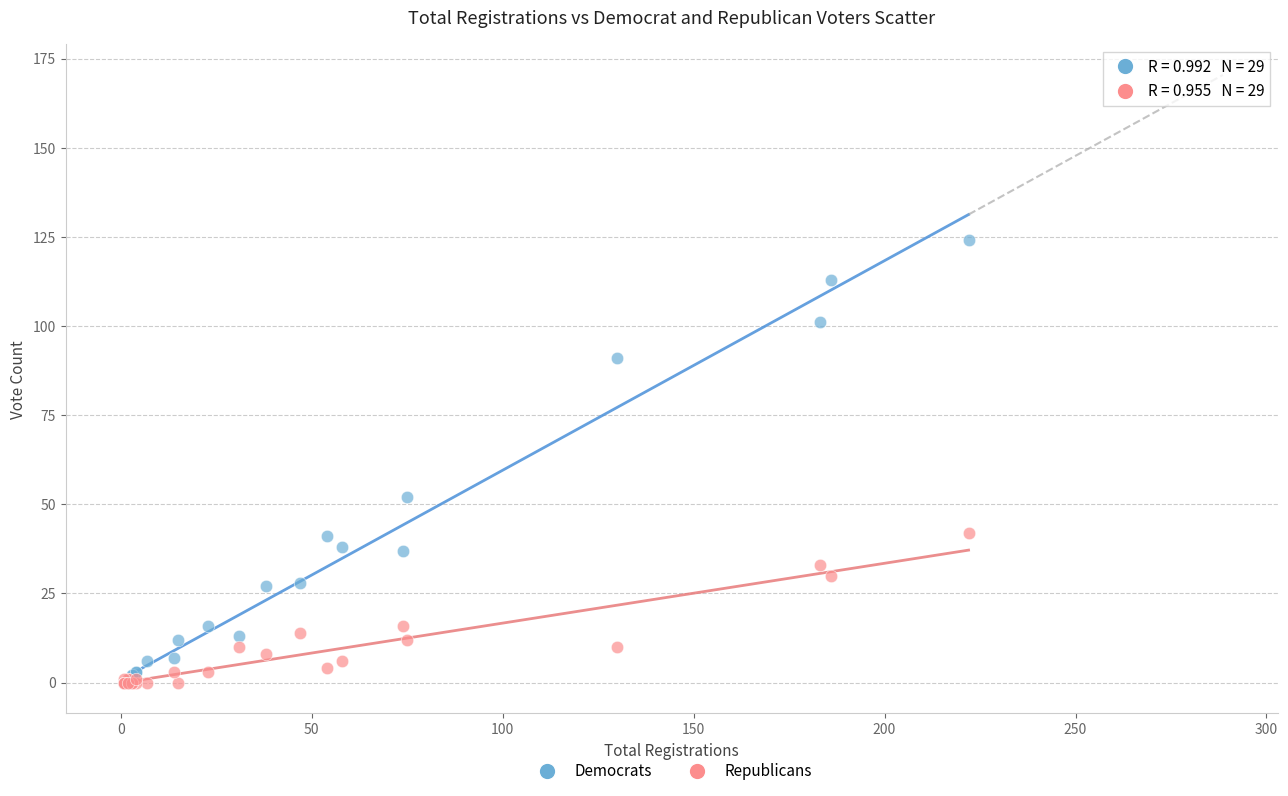

In the Democrats series, what Y value is closest to 62?

52